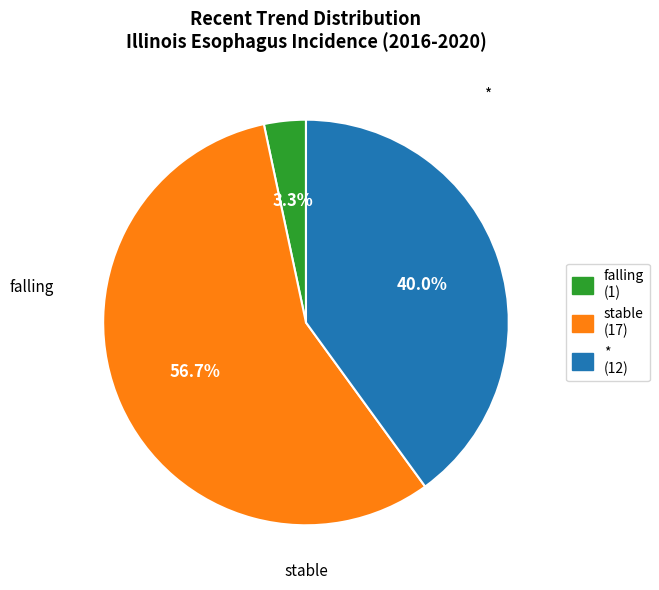

Does any single category account for the majority?

Yes